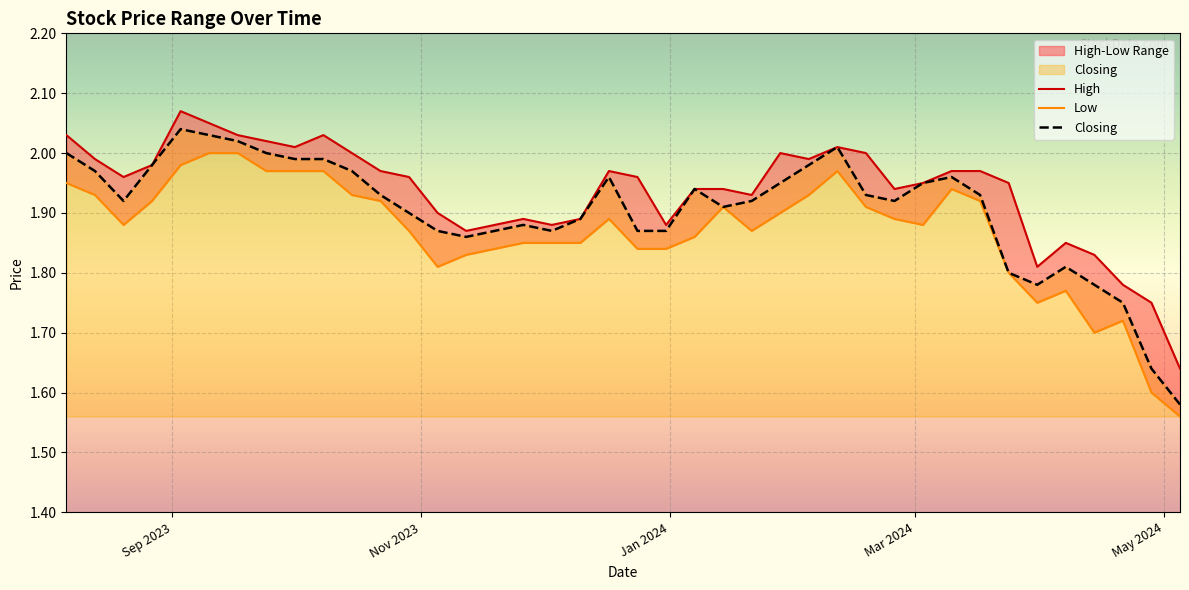

How many interior local valleys does the Closing series have?

6